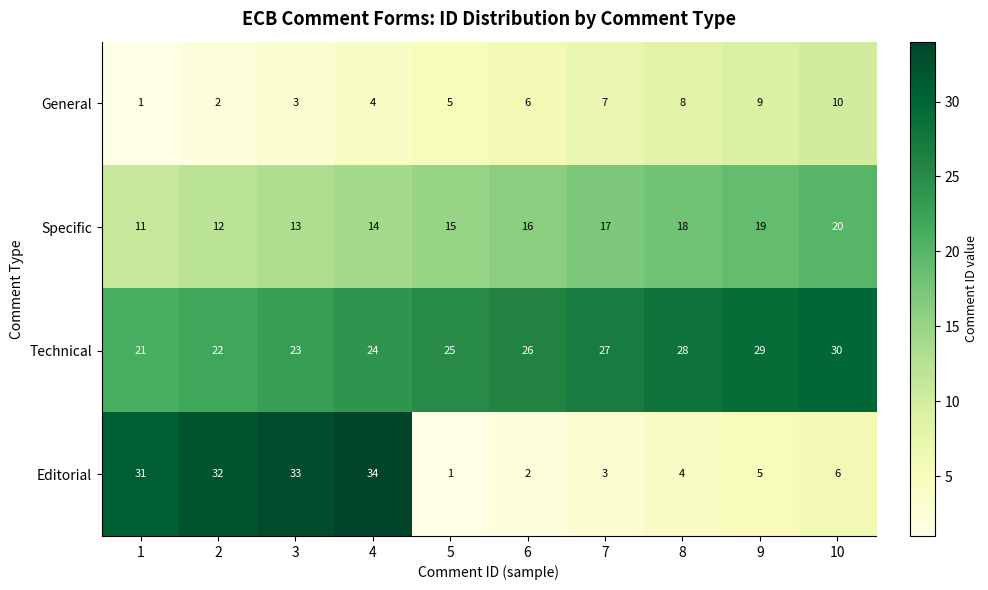

At which category is the sum across all series the highest?

4